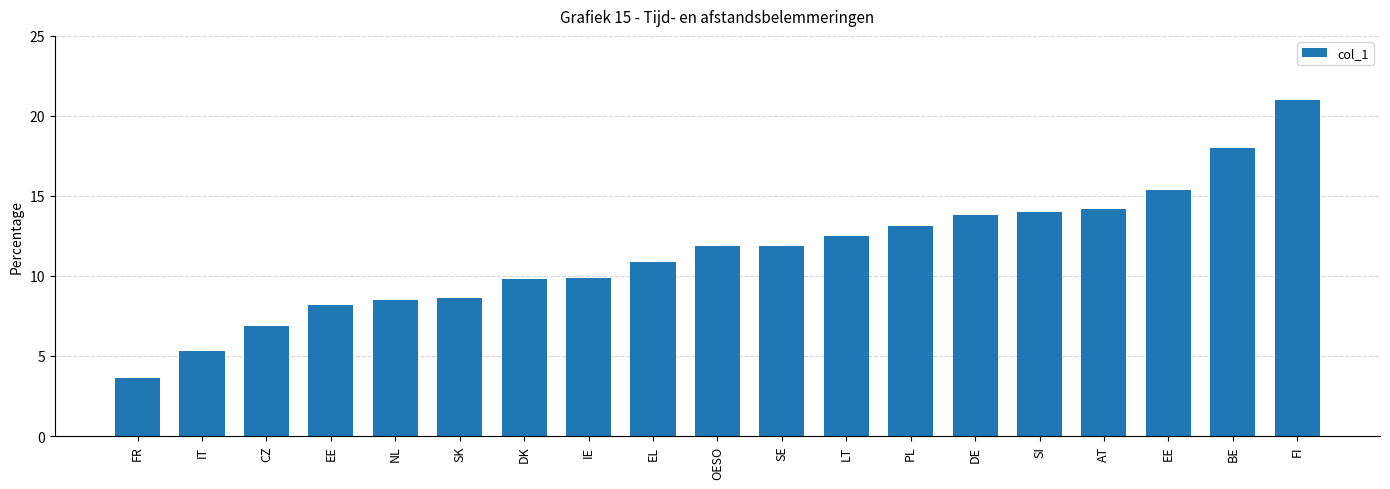

How many bars are there in total?

19